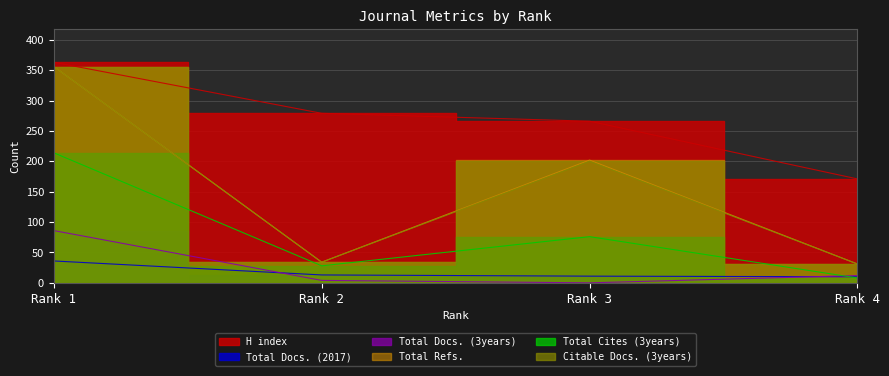

How many lines are shown in the chart?

6